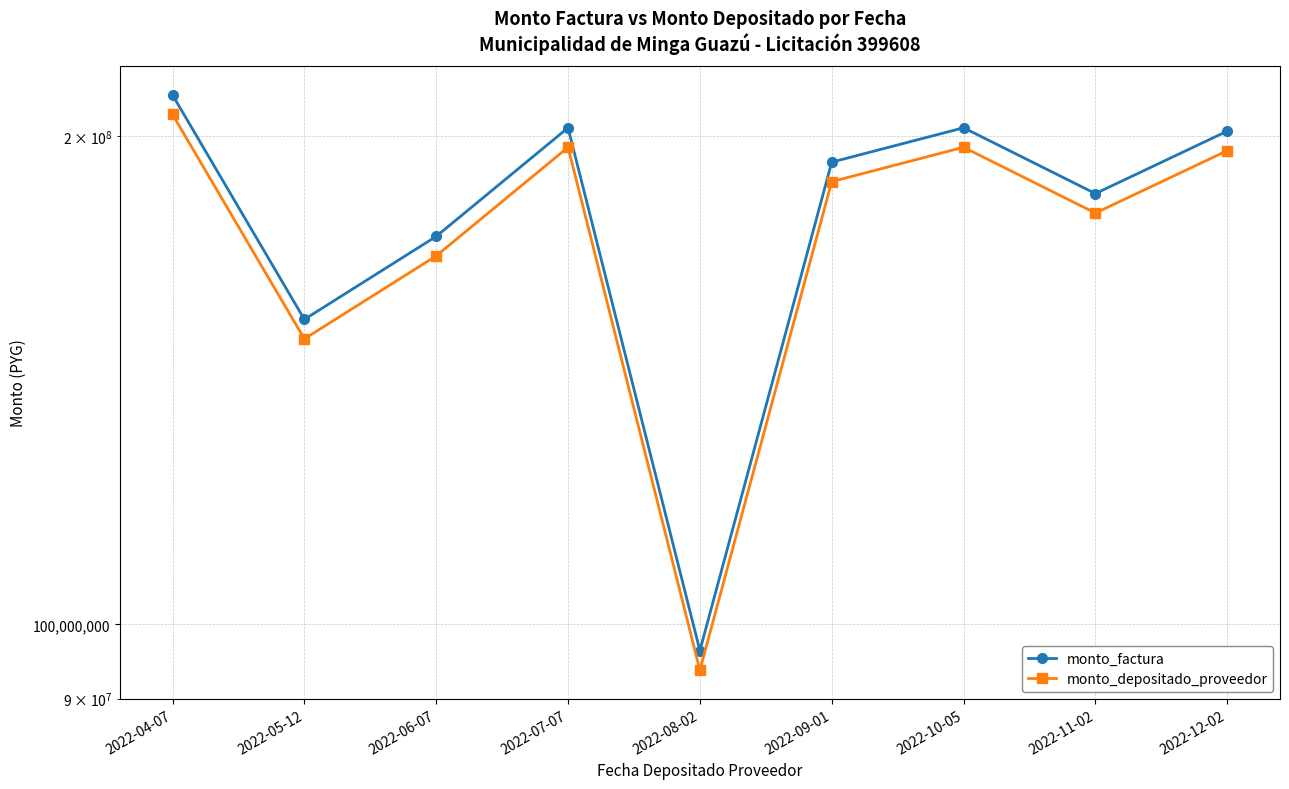

Reading left to right, list all the values displayed in this chart.

monto_factura: 211970000	154160000	173430000	202335000	96350000	192700000	202335000	184298280	201371500
monto_depositado_proveedor: 206189000	149955636	168700091	196816773	93722273	187444545	196816773	179271963	195879550